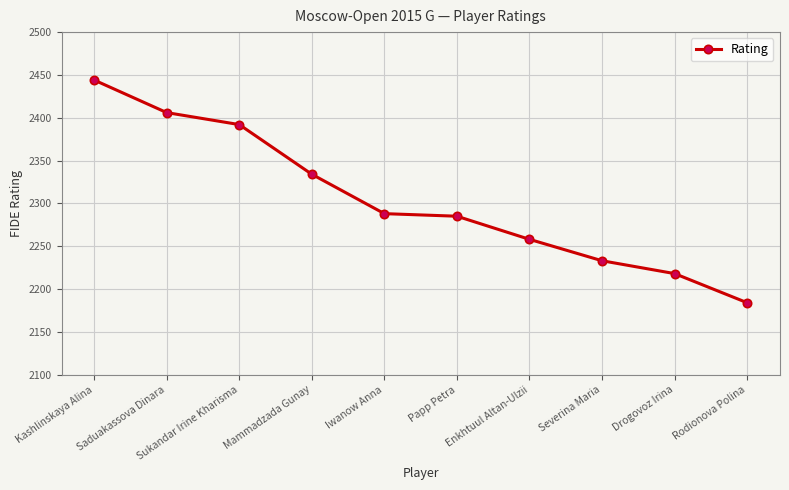

What is the average value?

2304